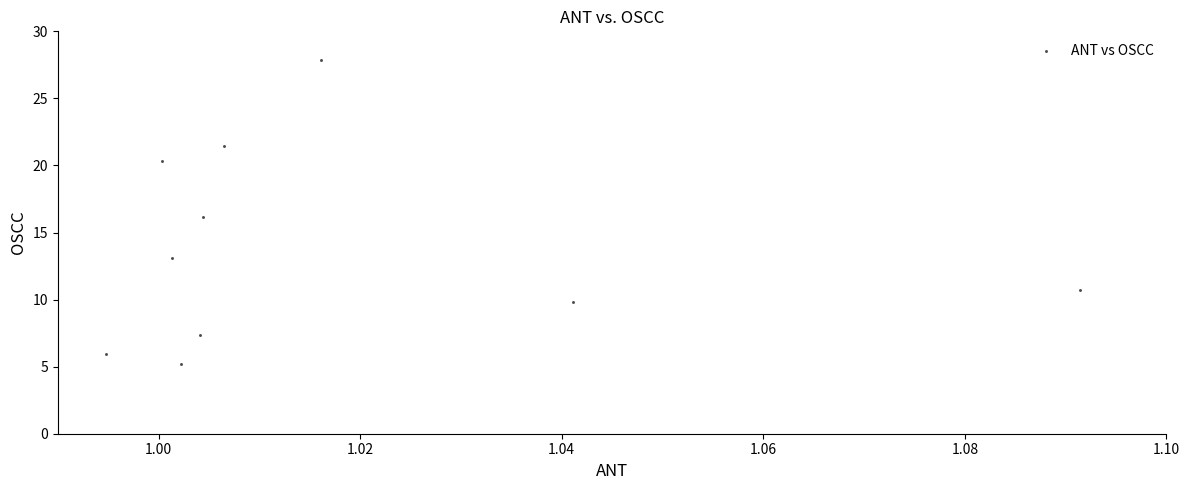

What is the average X value?

1.0